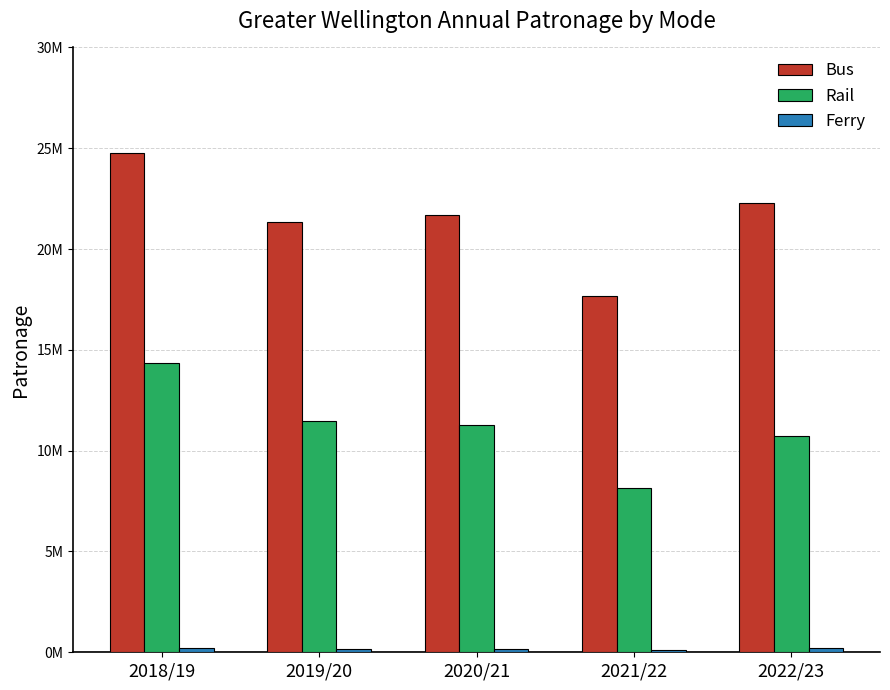

Are the bars grouped side by side (vs. stacked)?

Yes